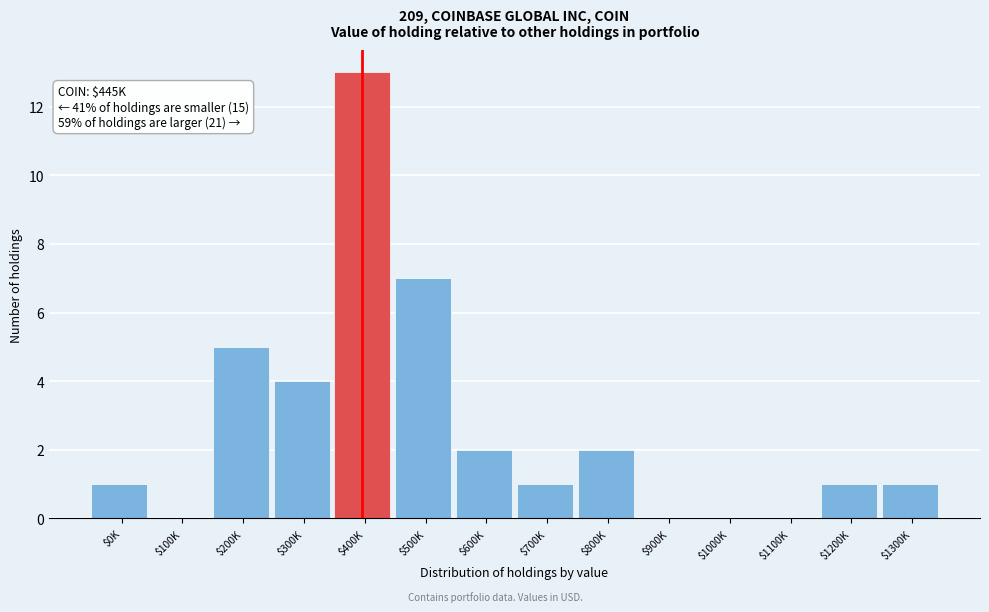

What is the sum of all values?

37